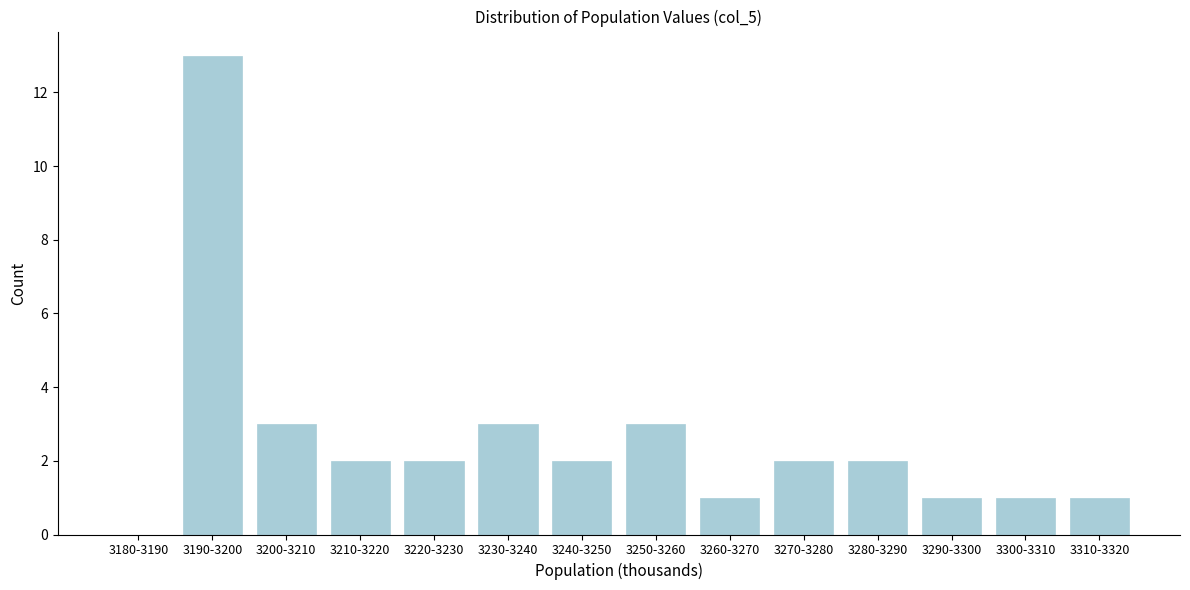

Reading left to right, what are all the values shown in this chart?

3180-3190=0	3190-3200=13	3200-3210=3	3210-3220=2	3220-3230=2	3230-3240=3	3240-3250=2	3250-3260=3	3260-3270=1	3270-3280=2	3280-3290=2	3290-3300=1	3300-3310=1	3310-3320=1